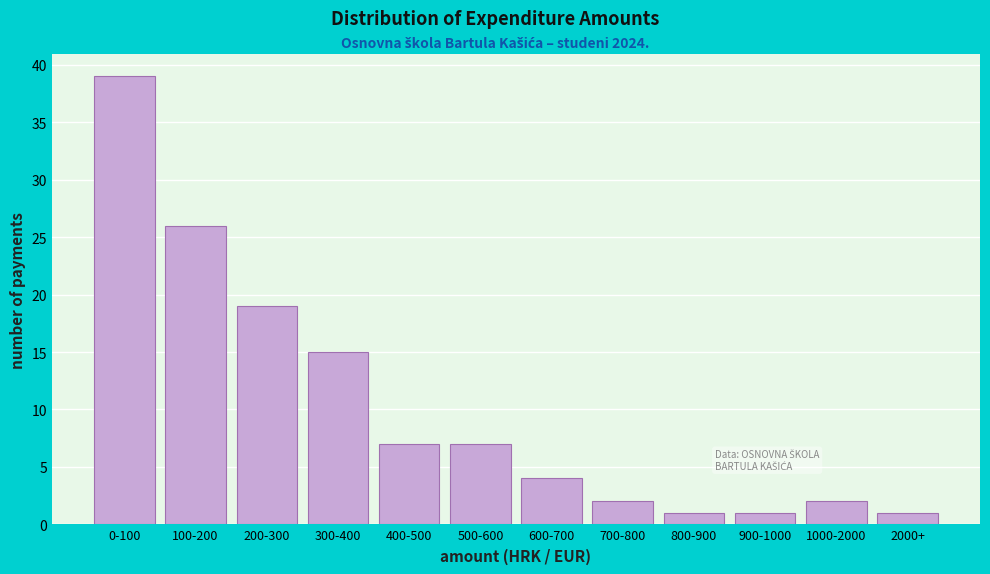

Reading left to right, list all the values displayed in this chart.

39	26	19	15	7	7	4	2	1	1	2	1